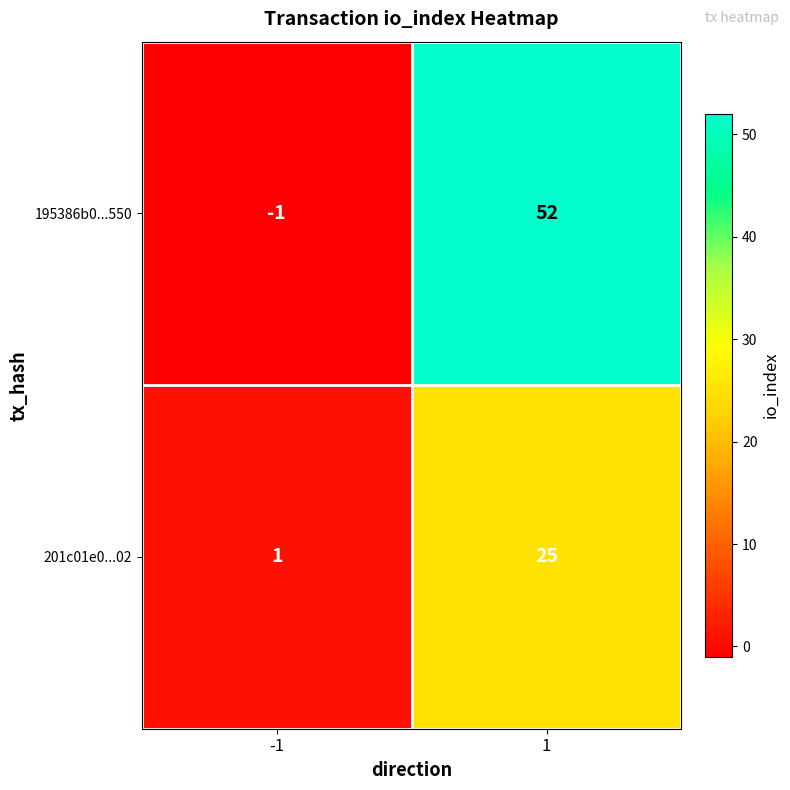

Which series changed the most between -1 and 1?

195386b0...550